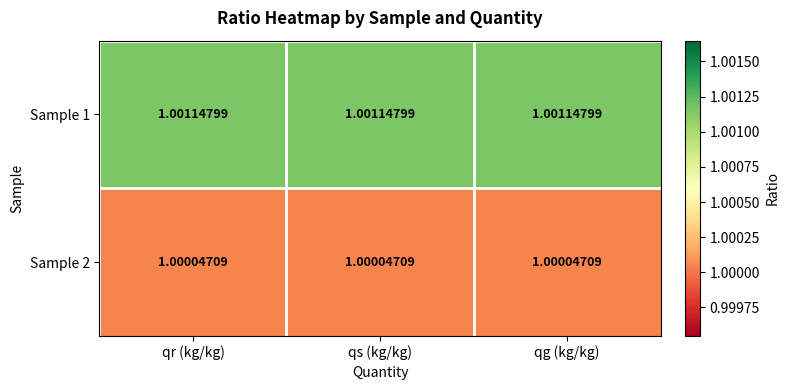

Is the value of Sample 2 at qr (kg/kg) greater than the value of Sample 1 at qg (kg/kg)?

No